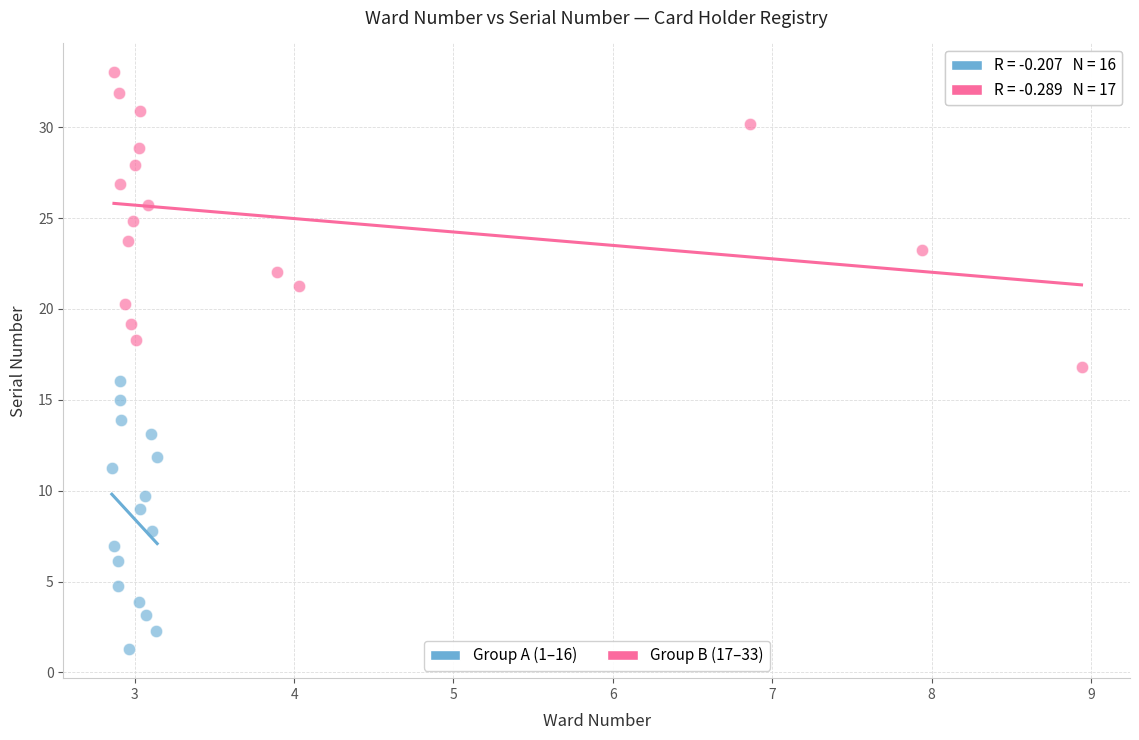

Which series reaches the maximum Y coordinate?

Group B (17–33)